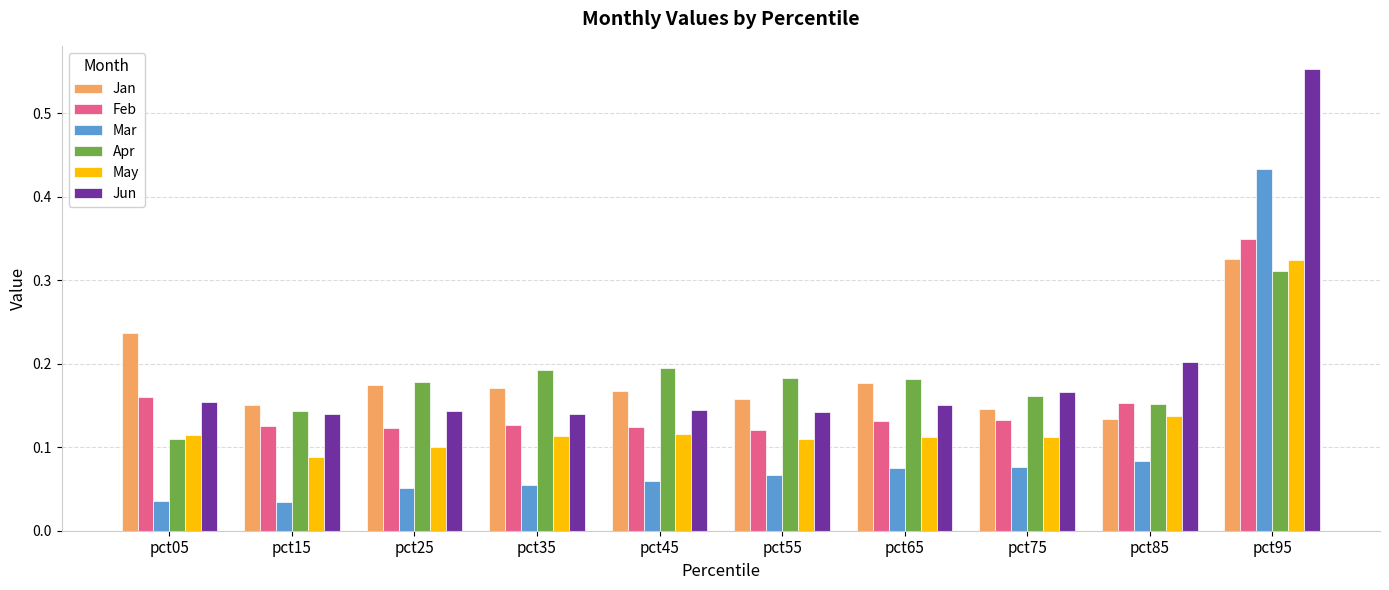

What is the sum of all May values?

1.3